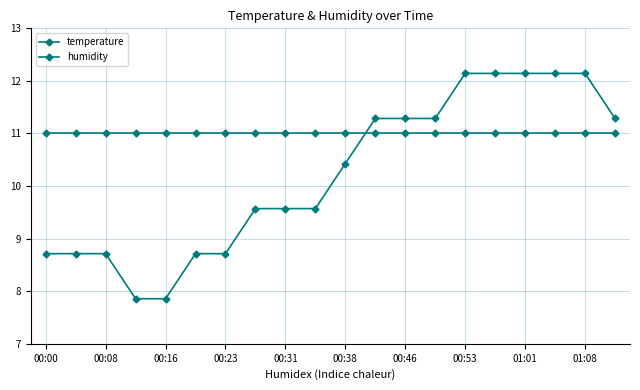

Which series has the largest total across all categories?

humidity